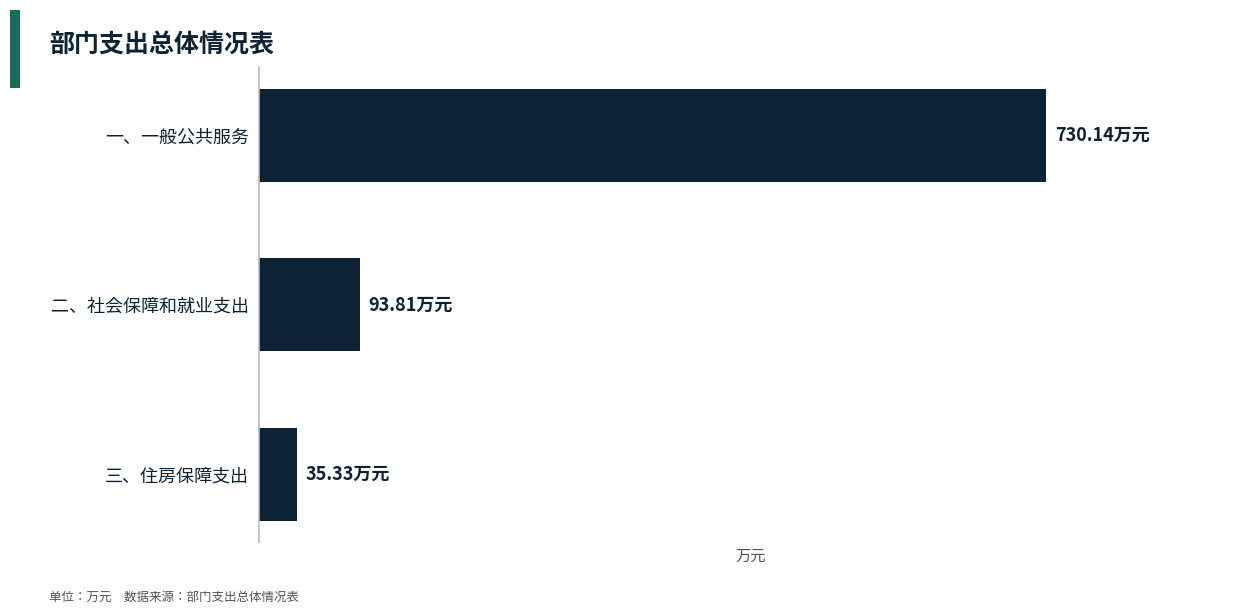

Does the chart contain any negative values?

No